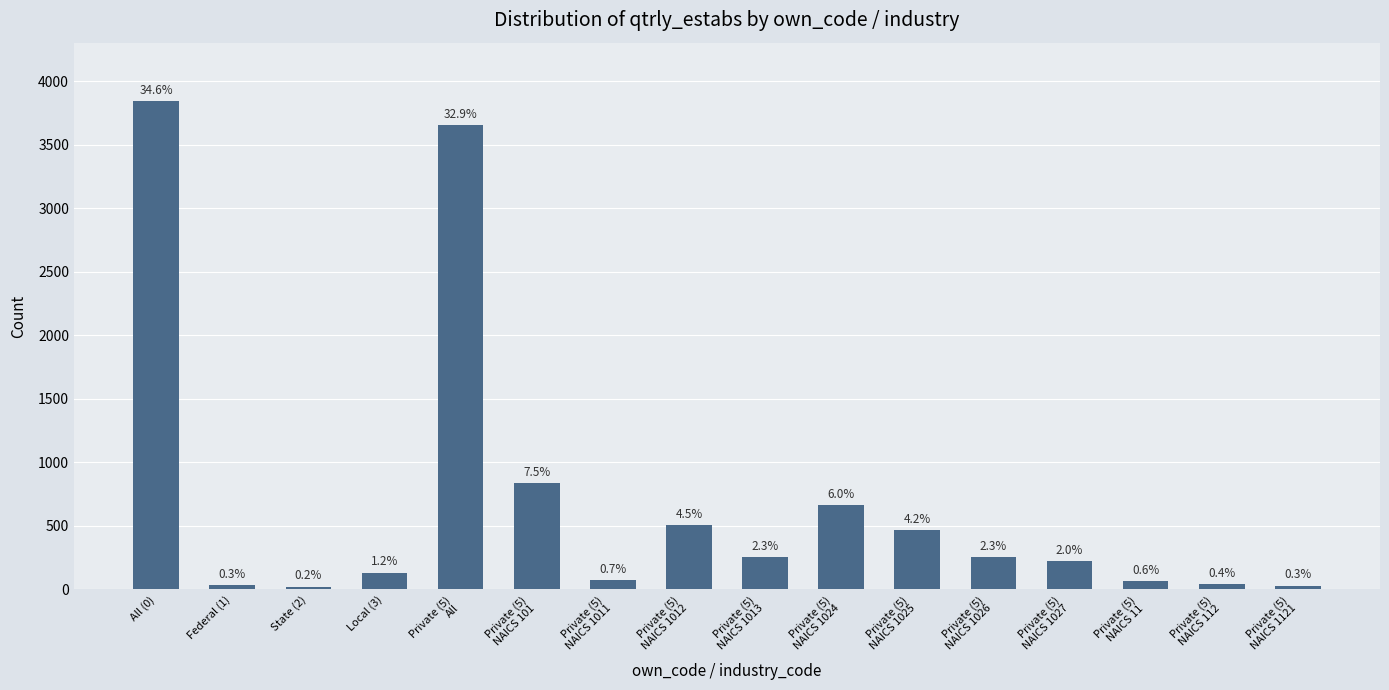

What is the sum of the values at Private (5)
NAICS 1121 and Private (5)
NAICS 112?

73